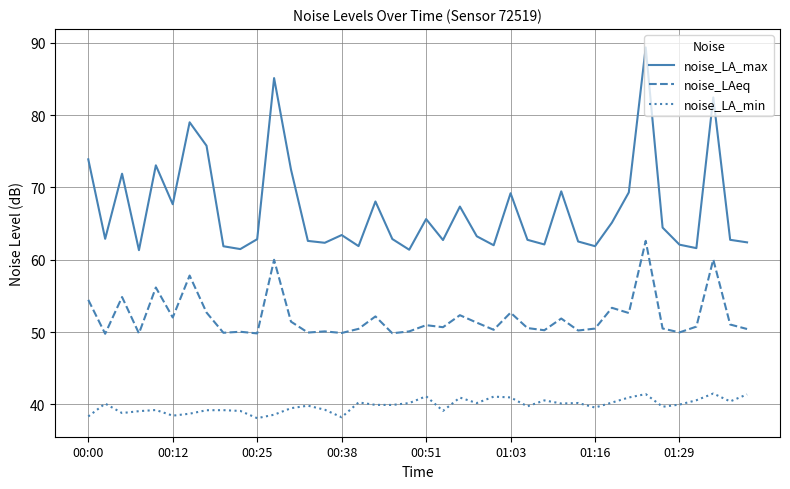

What is the minimum value for noise_LAeq?

49.8